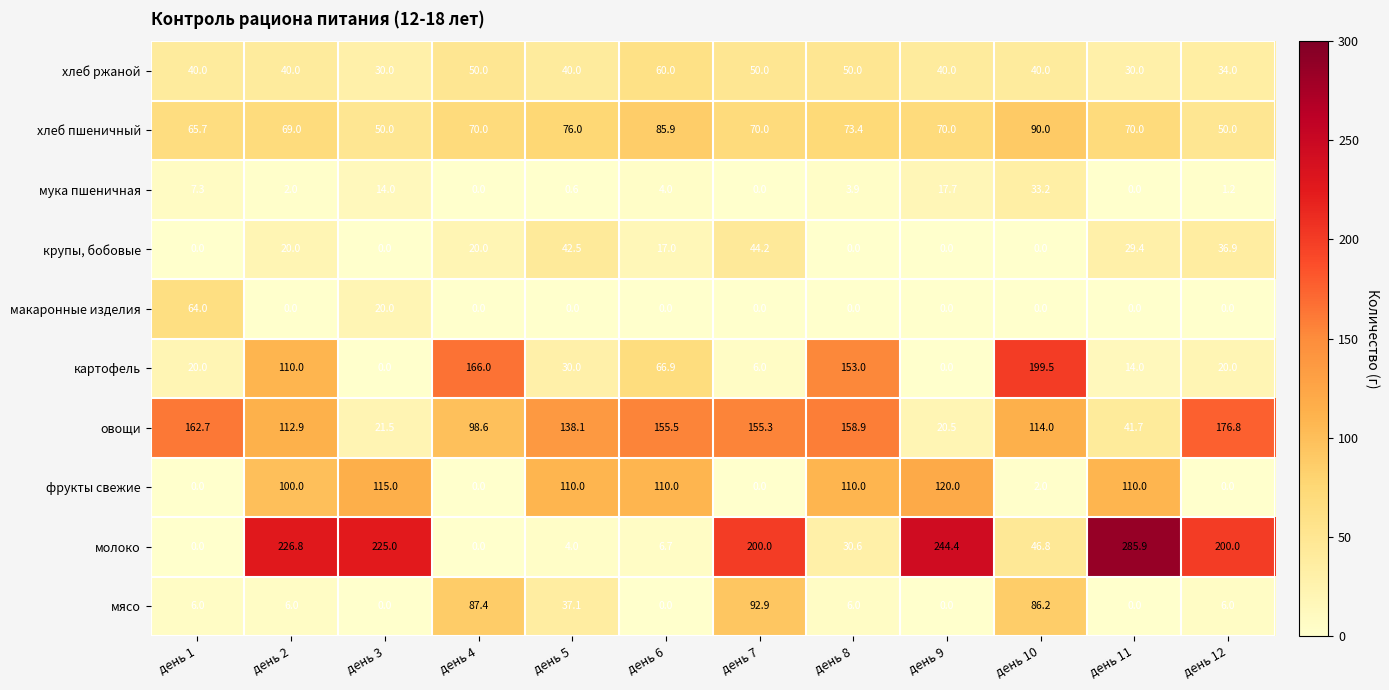

At which label does хлеб ржаной reach its peak?

день 6